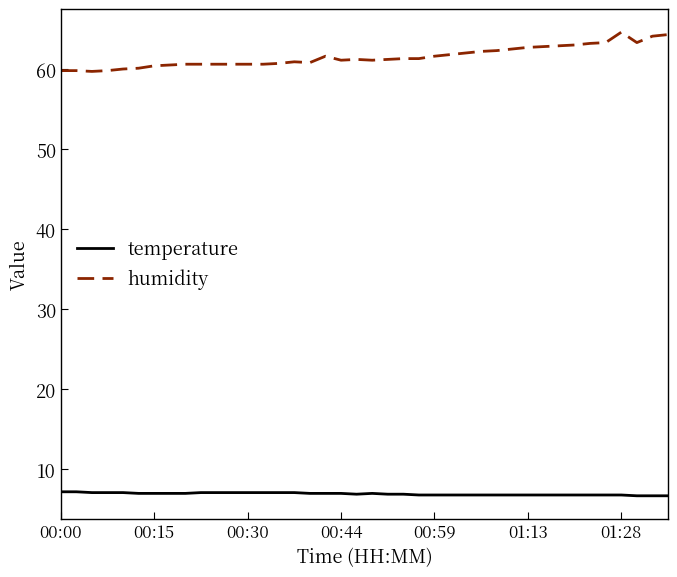

What is the lowest value of the humidity series?

59.7